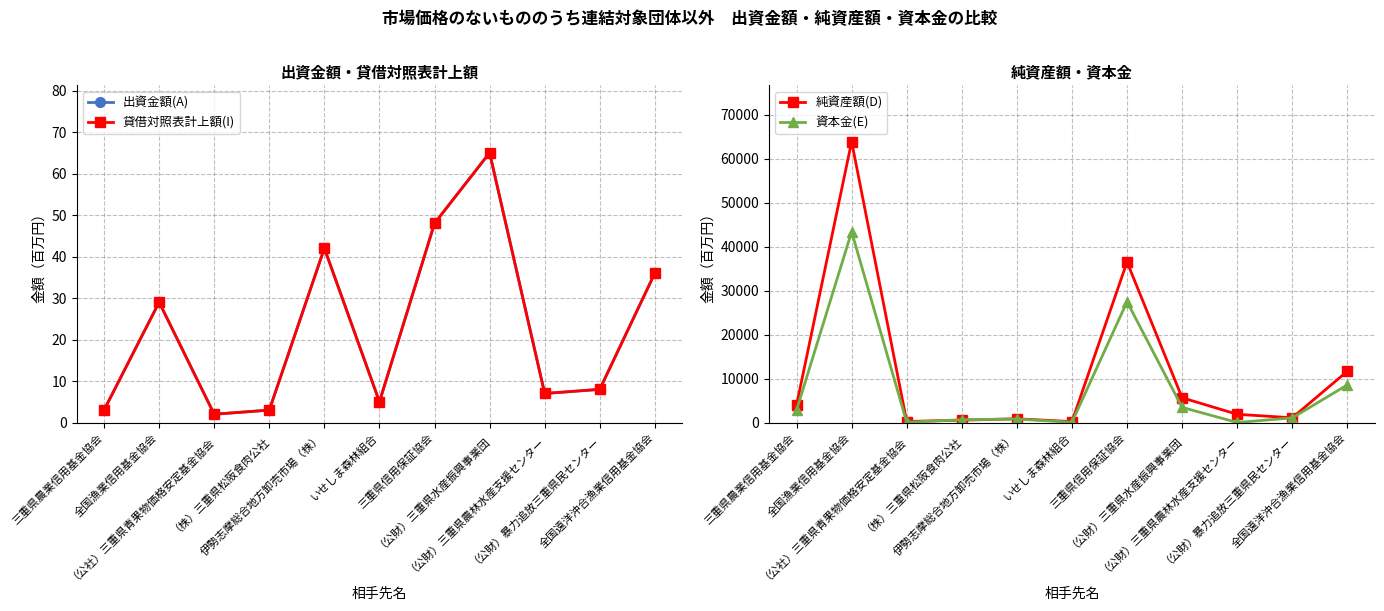

Does the chart display data point markers on the line(s)?

Yes